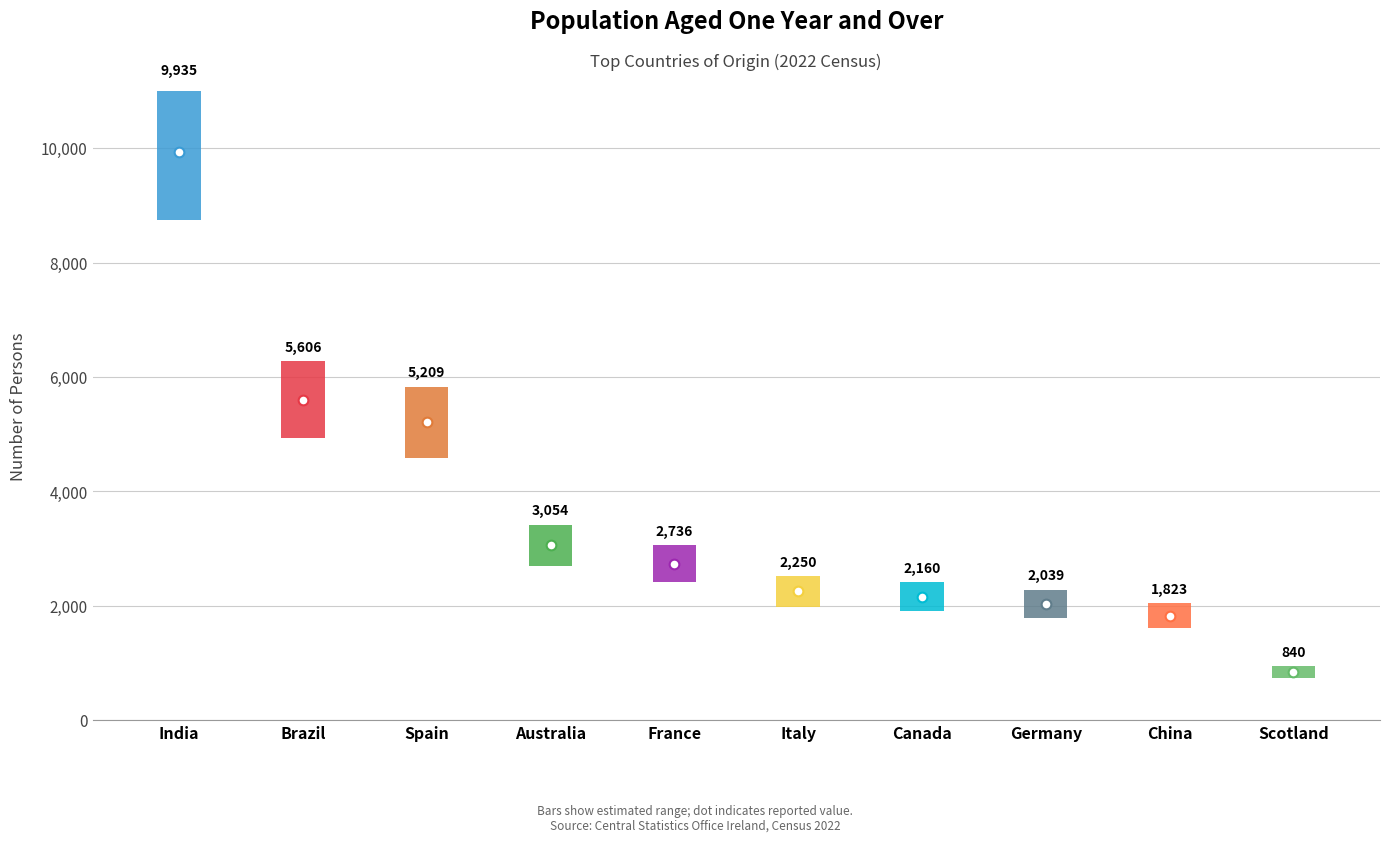

List the labels in order of value, smallest first.

Scotland, China, Germany, Canada, Italy, France, Australia, Spain, Brazil, India